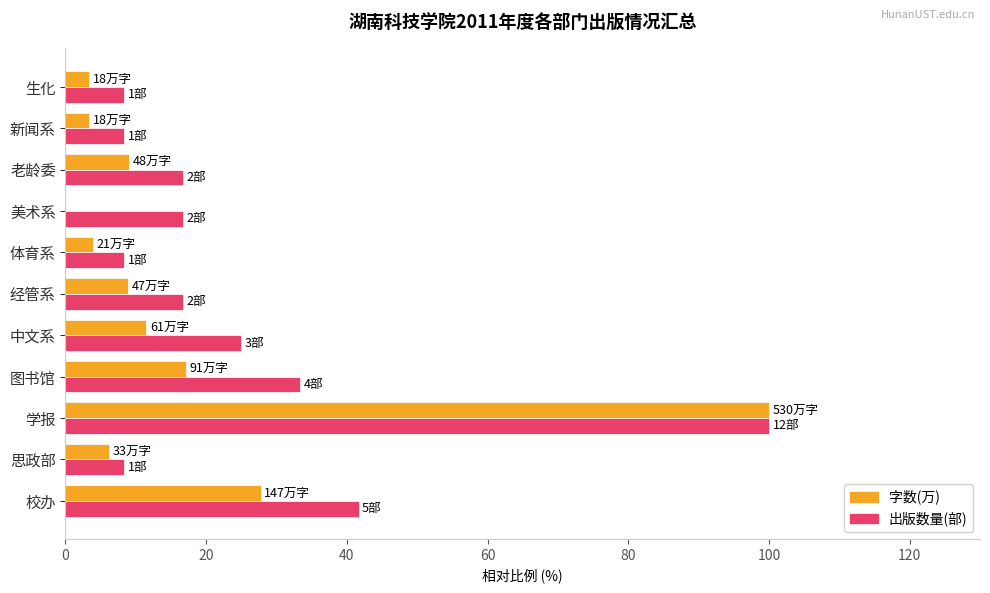

What is the greatest value displayed?

100.0